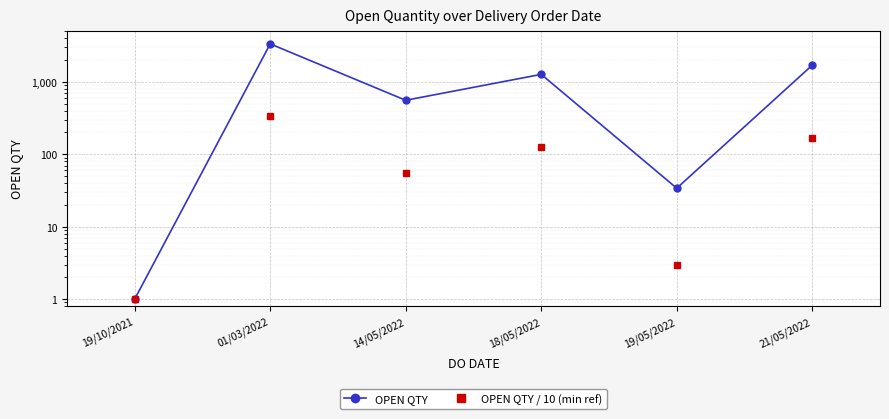

Which series changed the most between 14/05/2022 and 19/05/2022?

OPEN QTY